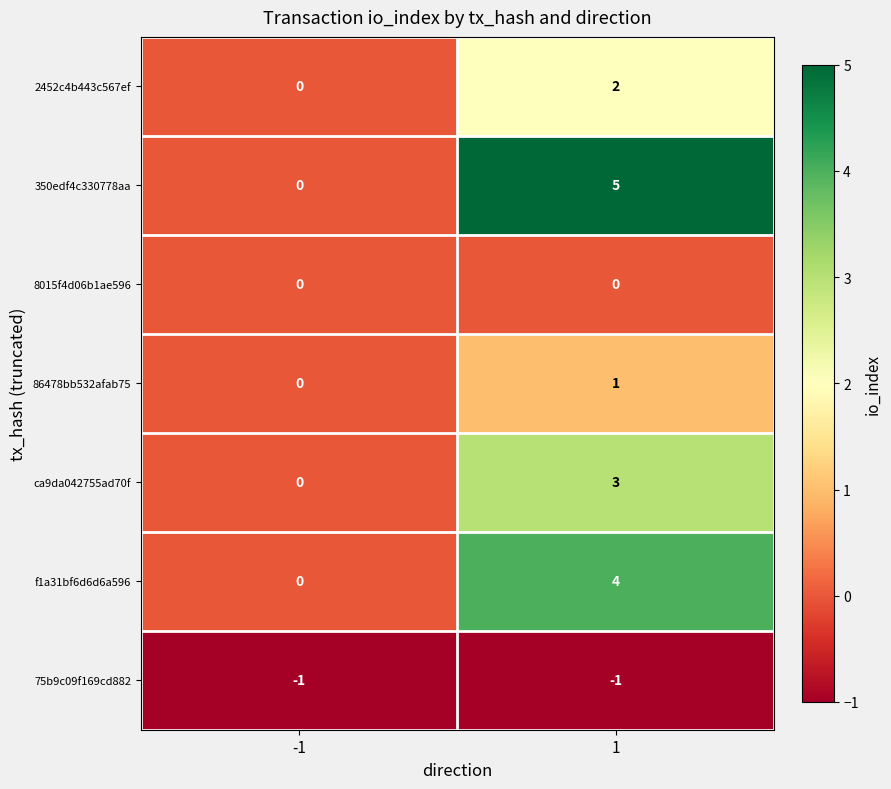

Is the value of 8015f4d06b1ae596 at 1 greater than the value of f1a31bf6d6d6a596 at 1?

No